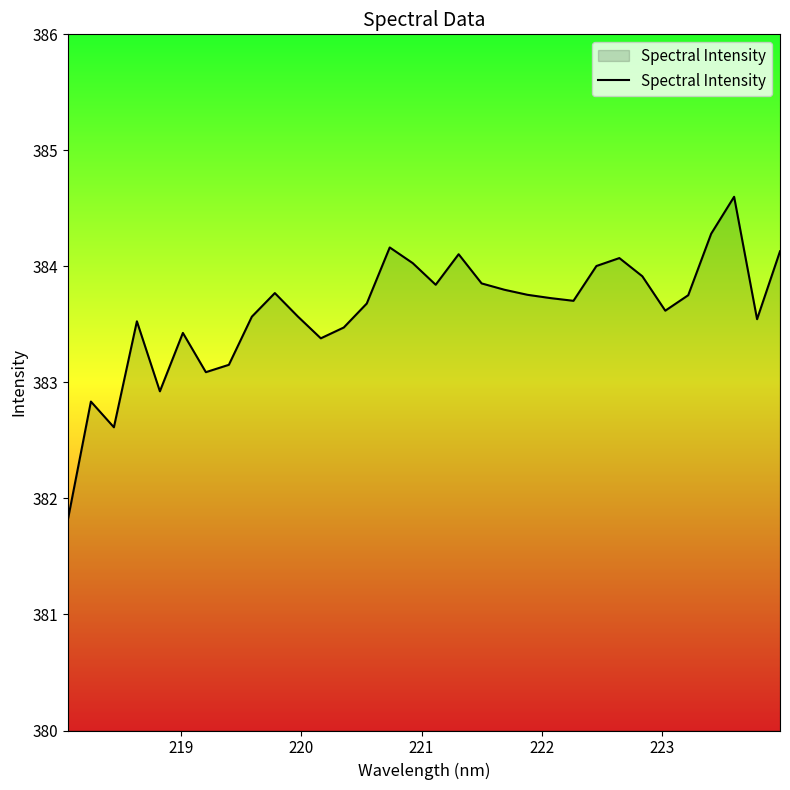

What is the greatest value displayed?

384.6